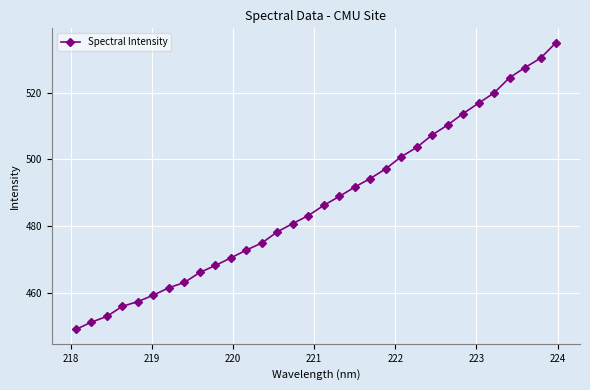

True or false: the data has more than 2 interior local peaks.

False